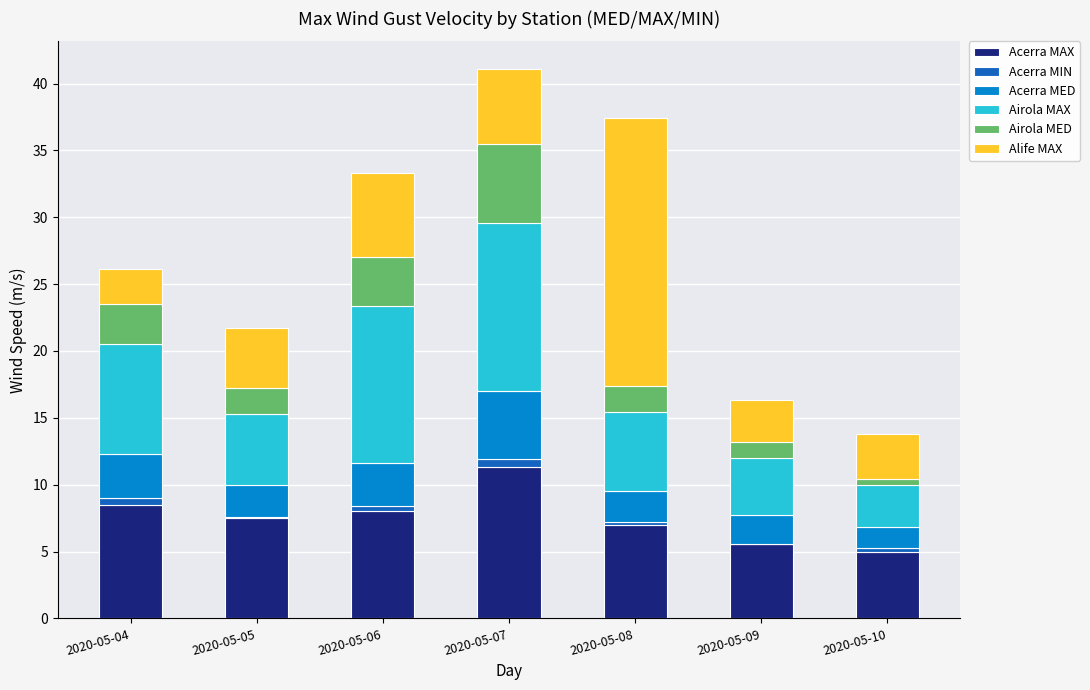

The value of Acerra MAX at 2020-05-09 is 3.7. True or false?

False